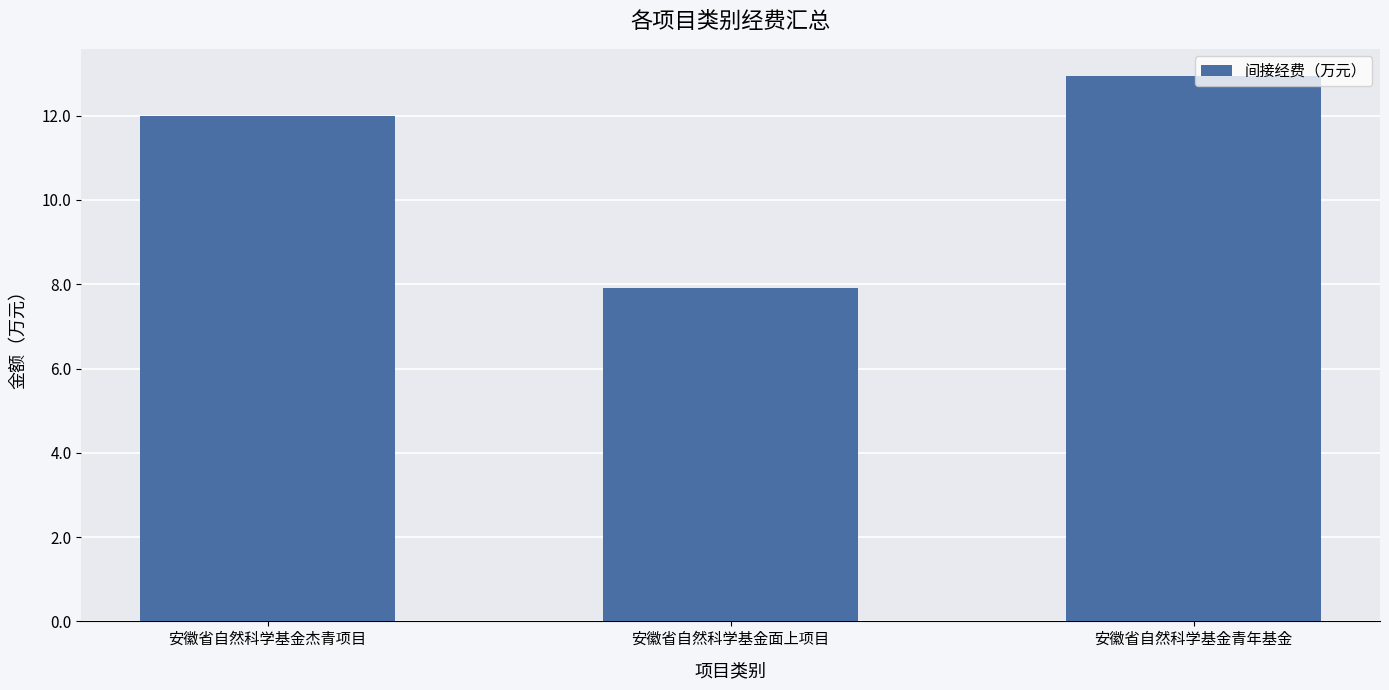

List the labels in order of value, smallest first.

安徽省自然科学基金面上项目, 安徽省自然科学基金杰青项目, 安徽省自然科学基金青年基金